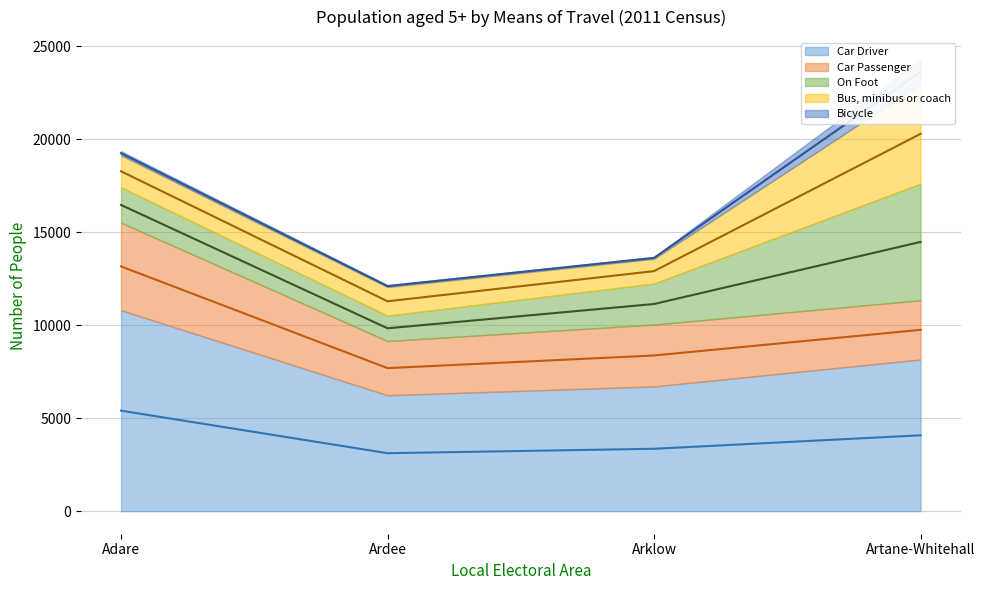

Reading left to right, extract all data points from this chart.

Car Driver: 10809	6234	6709	8159
Car Passenger: 4710	2917	3327	3185
On Foot: 1901	1367	2210	6271
Bus, minibus or coach: 1722	1538	1328	5359
Bicycle: 222	96	94	1308